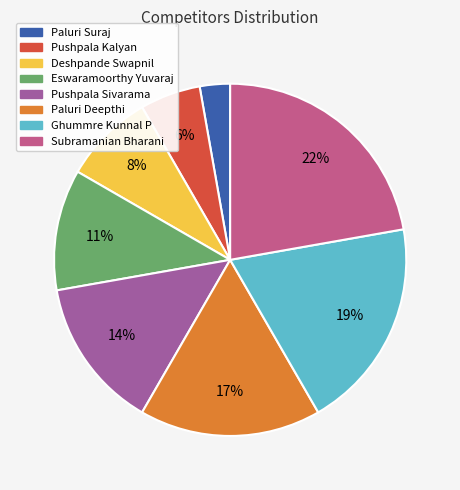

Rank the categories by value from lowest to highest.

Paluri Suraj, Pushpala Kalyan, Deshpande Swapnil, Eswaramoorthy Yuvaraj, Pushpala Sivarama, Paluri Deepthi, Ghummre Kunnal P, Subramanian Bharani